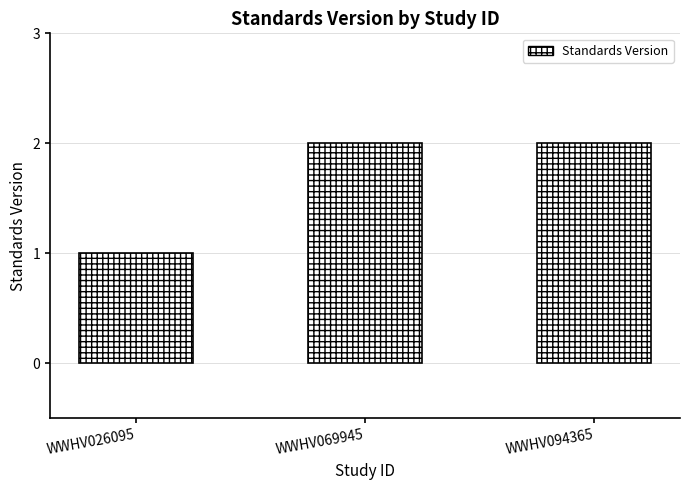

Approximately how many times larger is the value at WWHV094365 compared to WWHV069945?

1.0